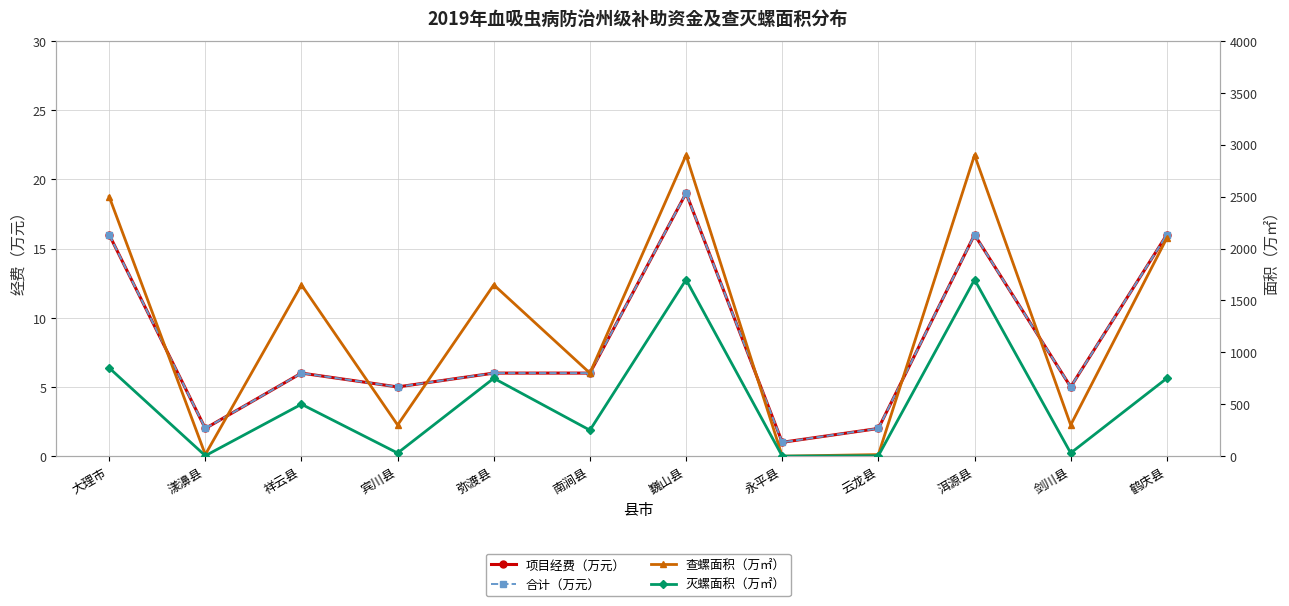

Rank the series at 弥渡县 from lowest to highest value.

项目经费（万元）, 合计（万元）, 灭螺面积（万㎡）, 查螺面积（万㎡）